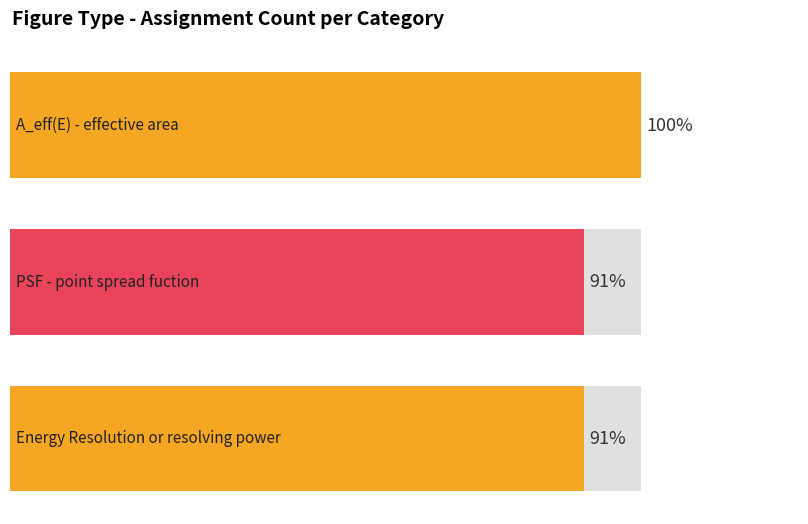

The Energy Resolution or resolving power series shows 15 at PSF - point spread fuction. True or false?

False